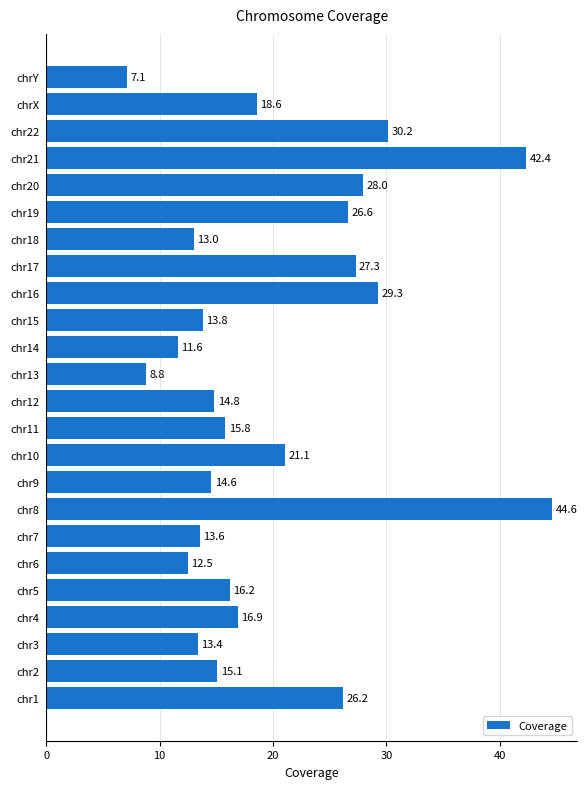

At which label is the value closest to 25?

chr1